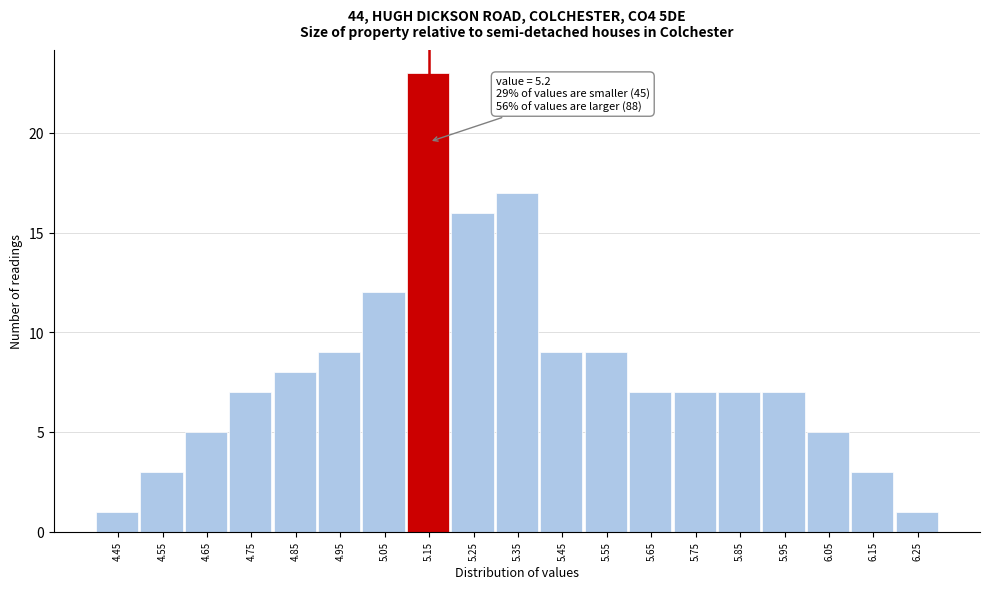

Reading right to left, extract all data points from this chart.

1	3	5	7	7	7	7	9	9	17	16	23	12	9	8	7	5	3	1